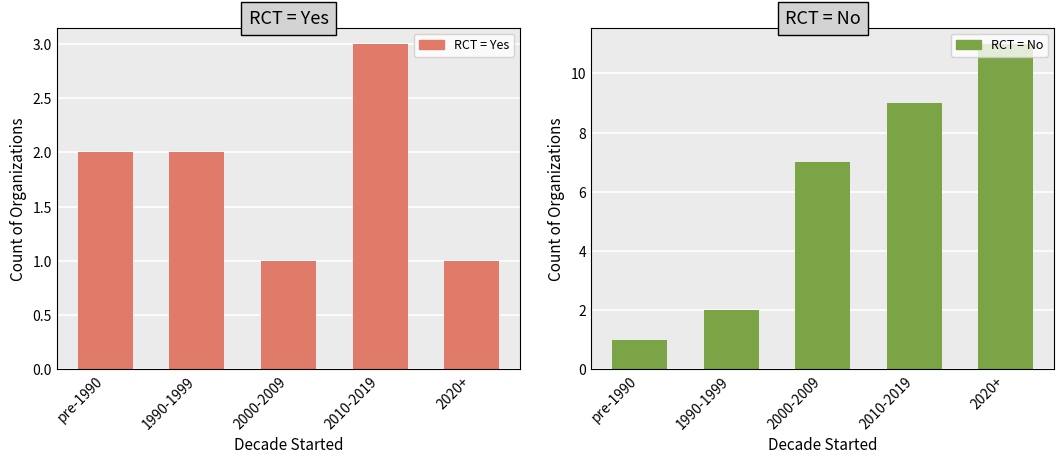

List the labels in order of RCT = No value, smallest first.

pre-1990, 1990-1999, 2000-2009, 2010-2019, 2020+